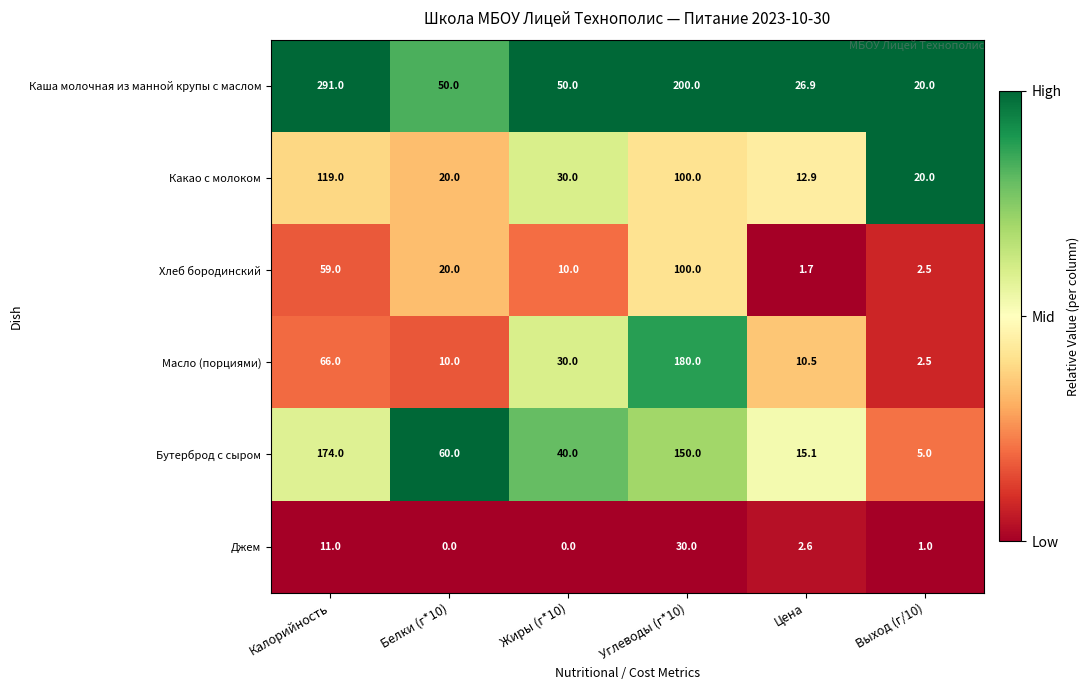

Count the number of data series in this chart.

6